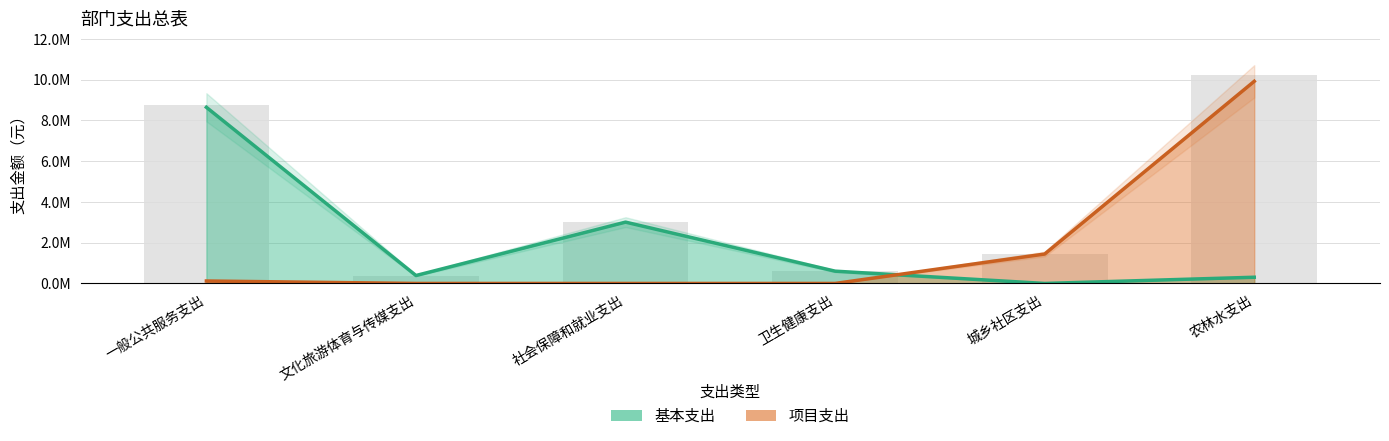

At 一般公共服务支出, list the series in order from smallest to largest.

项目支出, 基本支出